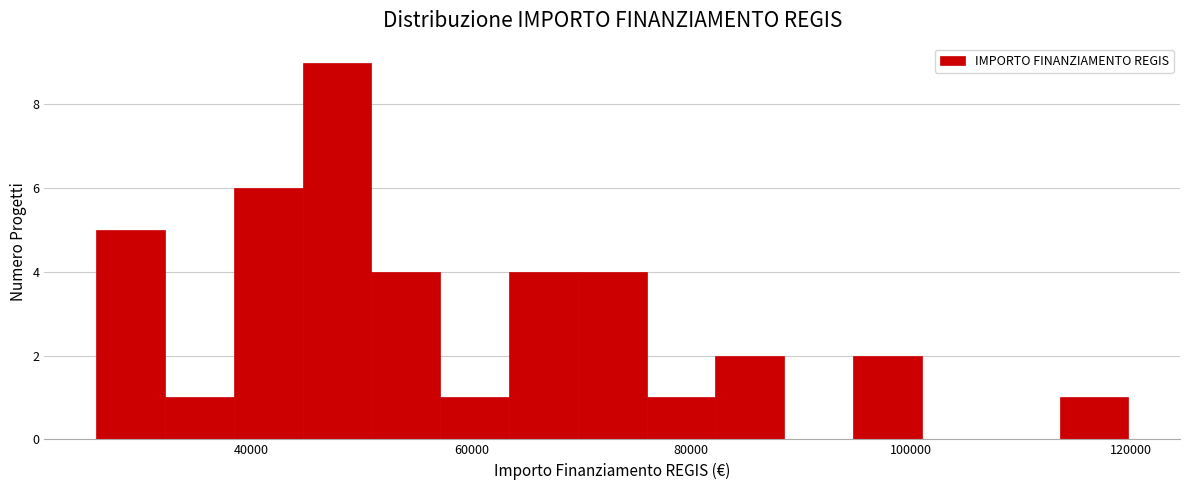

Around what value on the x-axis is the tallest bar? Give the approximate position of its centre, as read against the axis.

48000